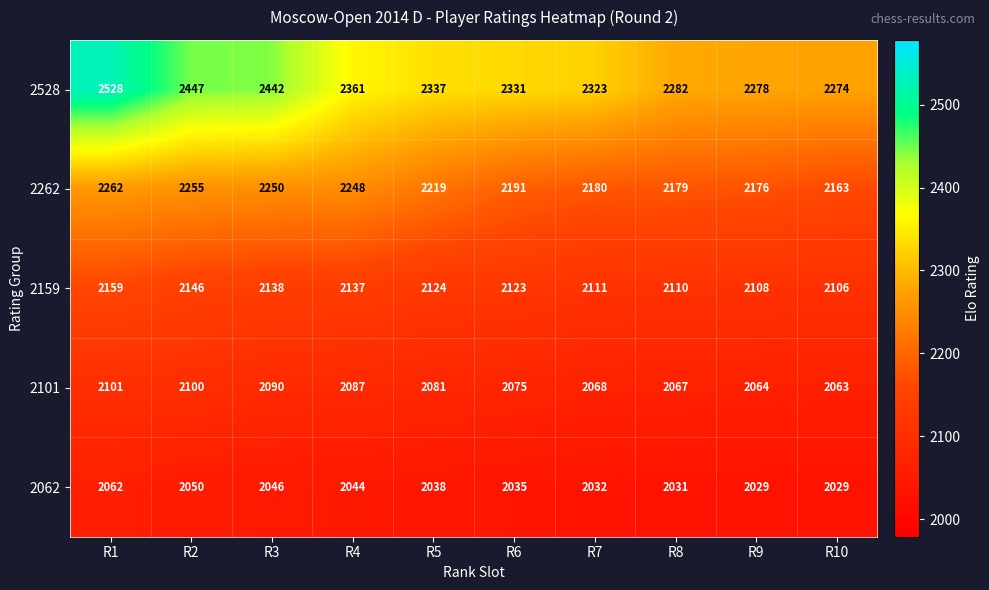

How many series are shown in this chart?

5